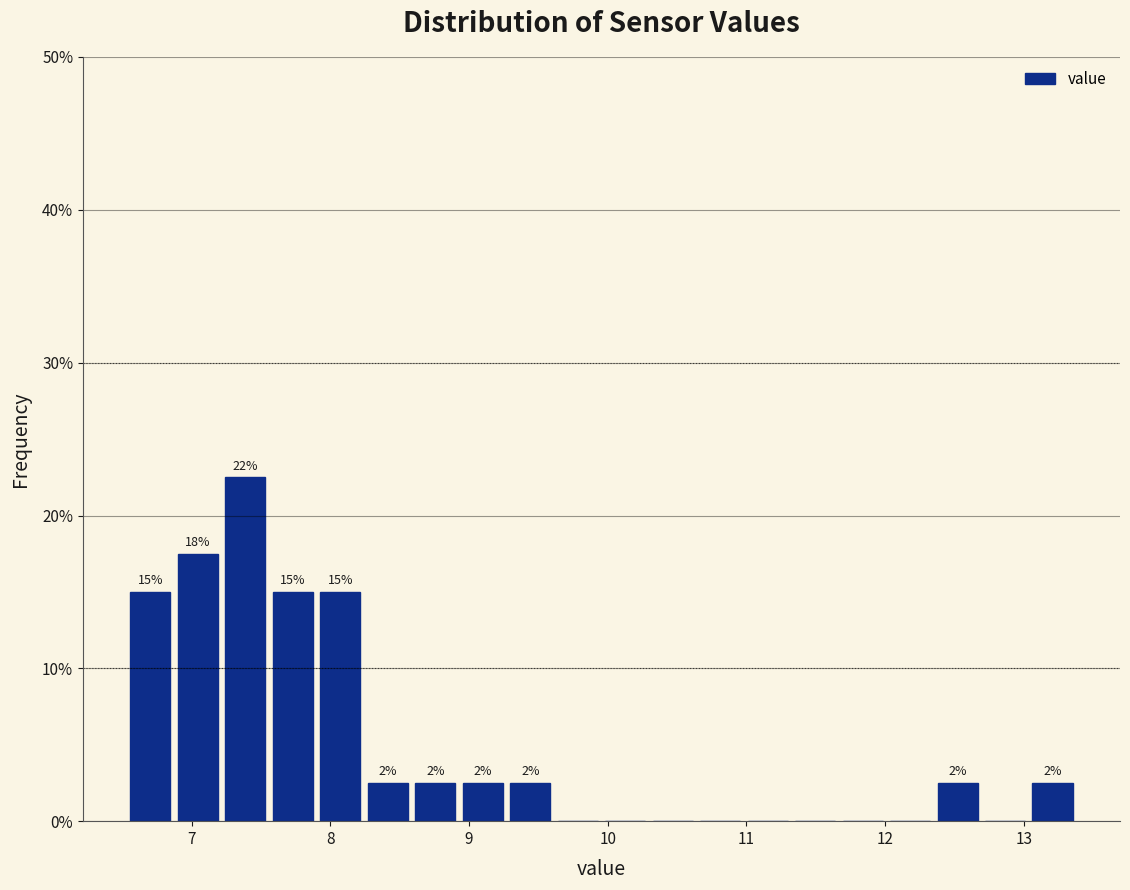

Read against the x-axis, roughly where is the centre of the tallest bar?

7.4